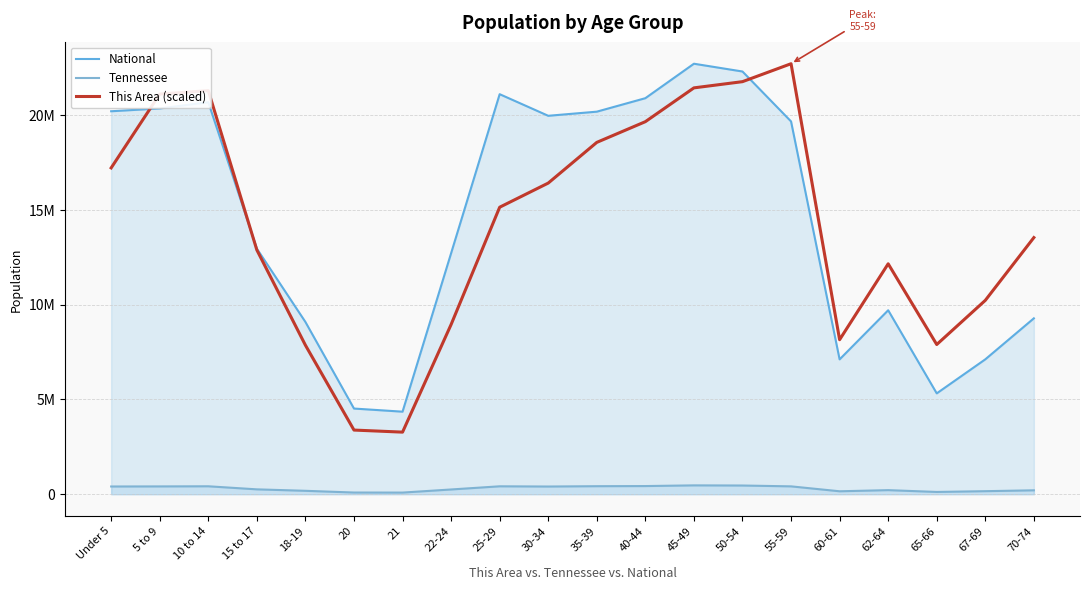

What is the difference between the maximum and minimum values in the National series?

18354297.0